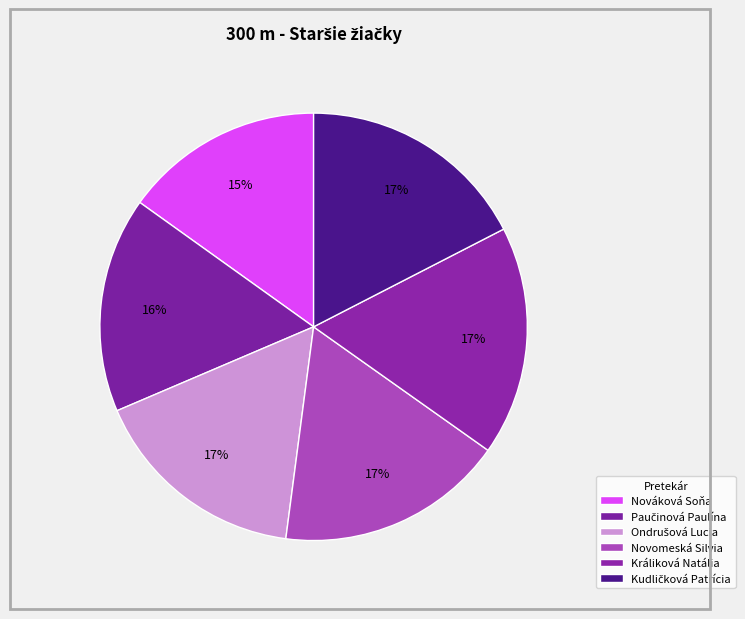

How many segments does this pie chart have?

6